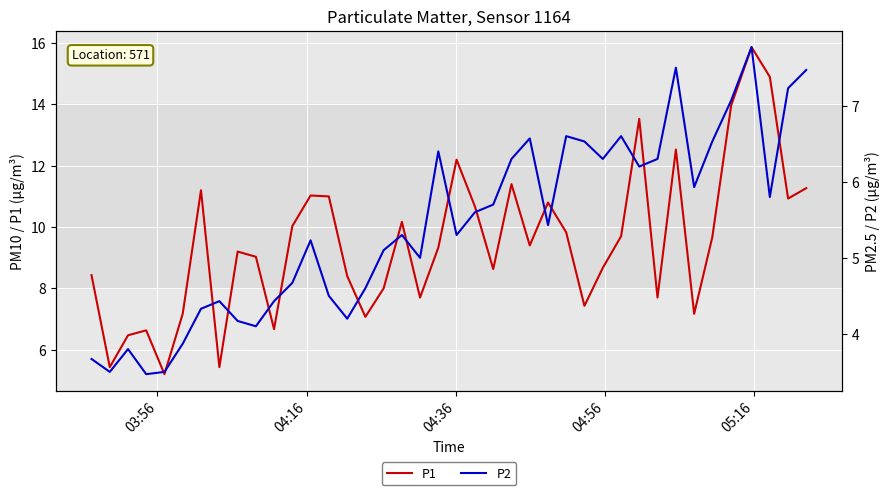

What is the highest value of the P2 series?

7.8